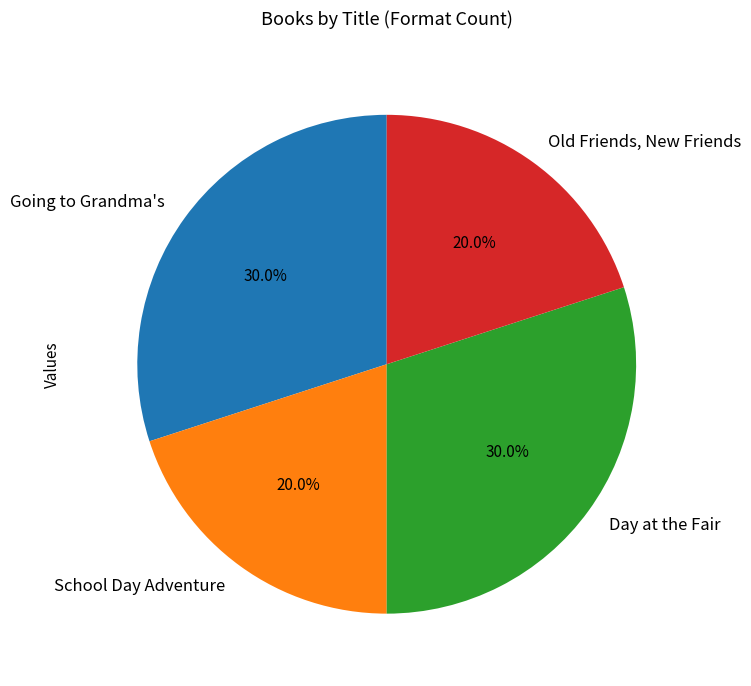

Does any single category account for the majority?

No